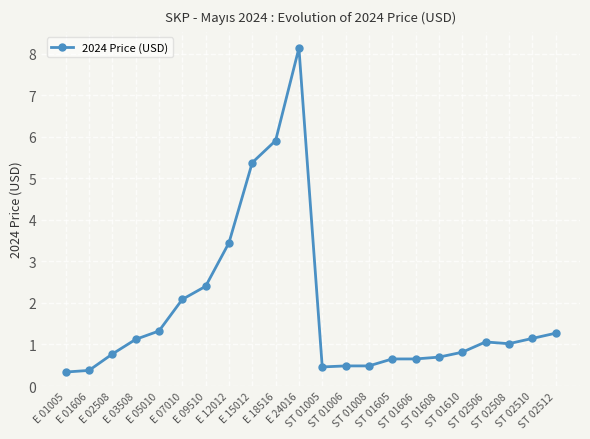

Reading right to left, what are all the values shown in this chart?

ST 02512=1.3	ST 02510=1.1	ST 02508=1.0	ST 02506=1.1	ST 01610=0.8	ST 01608=0.7	ST 01606=0.7	ST 01605=0.7	ST 01008=0.5	ST 01006=0.5	ST 01005=0.5	E 24016=8.1	E 18516=5.9	E 15012=5.4	E 12012=3.4	E 09510=2.4	E 07010=2.1	E 05010=1.3	E 03508=1.1	E 02508=0.8	E 01606=0.4	E 01005=0.3